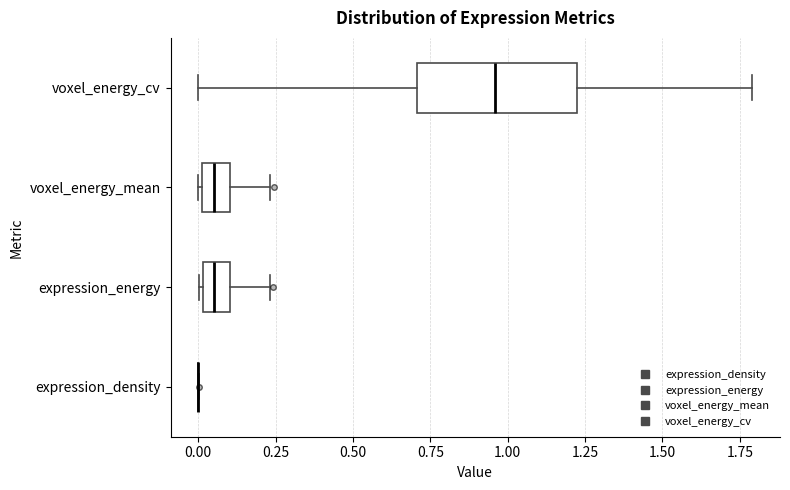

Reading bottom to top, read every box against the x-axis: the position of its median line, the range the box covers, and the ends of its whiskers. The values are not printed on the chart, so give them approximately, as read against the axis.

expression_density: box collapsed to a line at 0.00, whiskers 0.00 to 0.00
expression_energy: median 0.05, box 0.00 to 0.10, whiskers 0.00 to 0.25
voxel_energy_mean: median 0.05, box 0.00 to 0.10, whiskers 0.00 to 0.25
voxel_energy_cv: median 0.95, box 0.70 to 1.20, whiskers 0.00 to 1.80